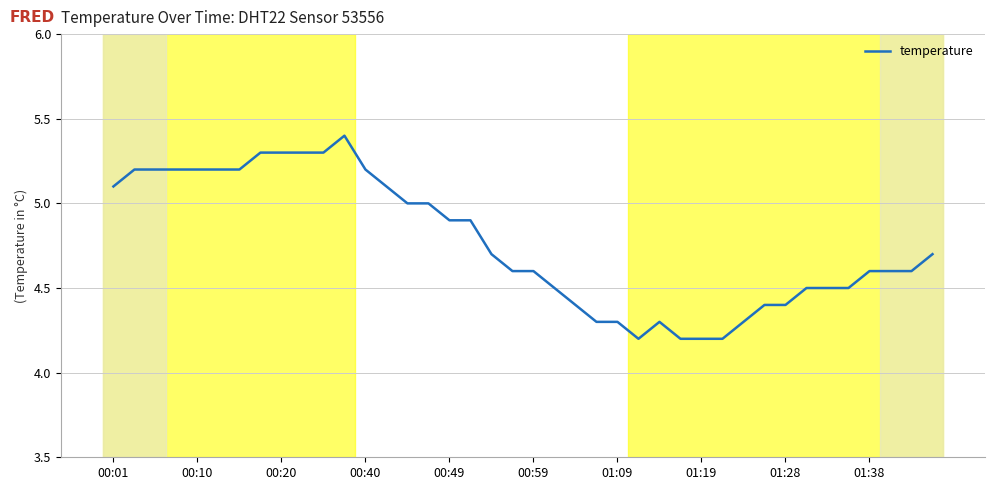

What is the smallest value displayed?

4.2